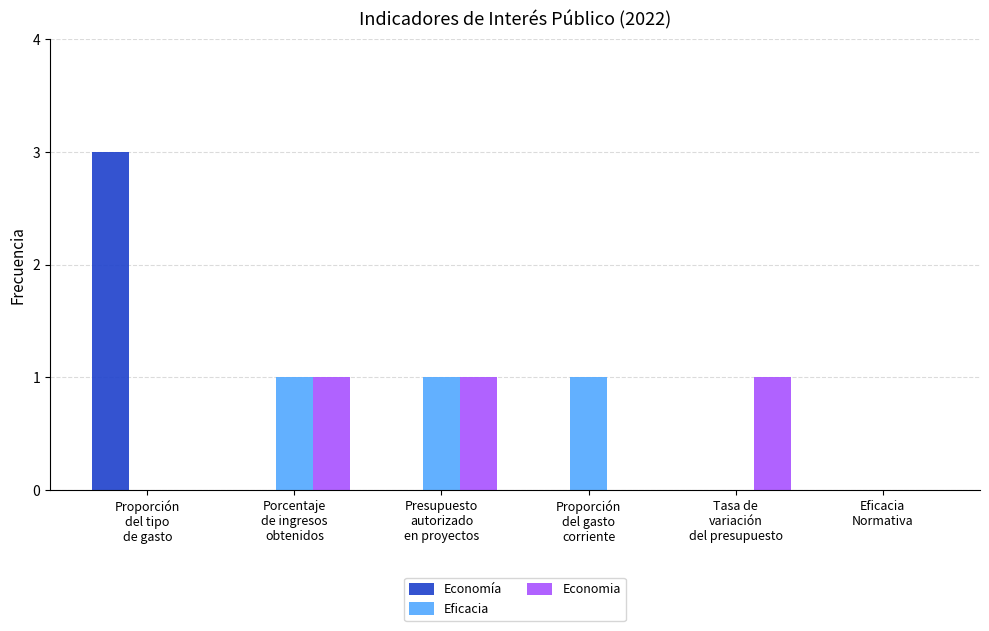

What is the highest value of the Economía series?

3